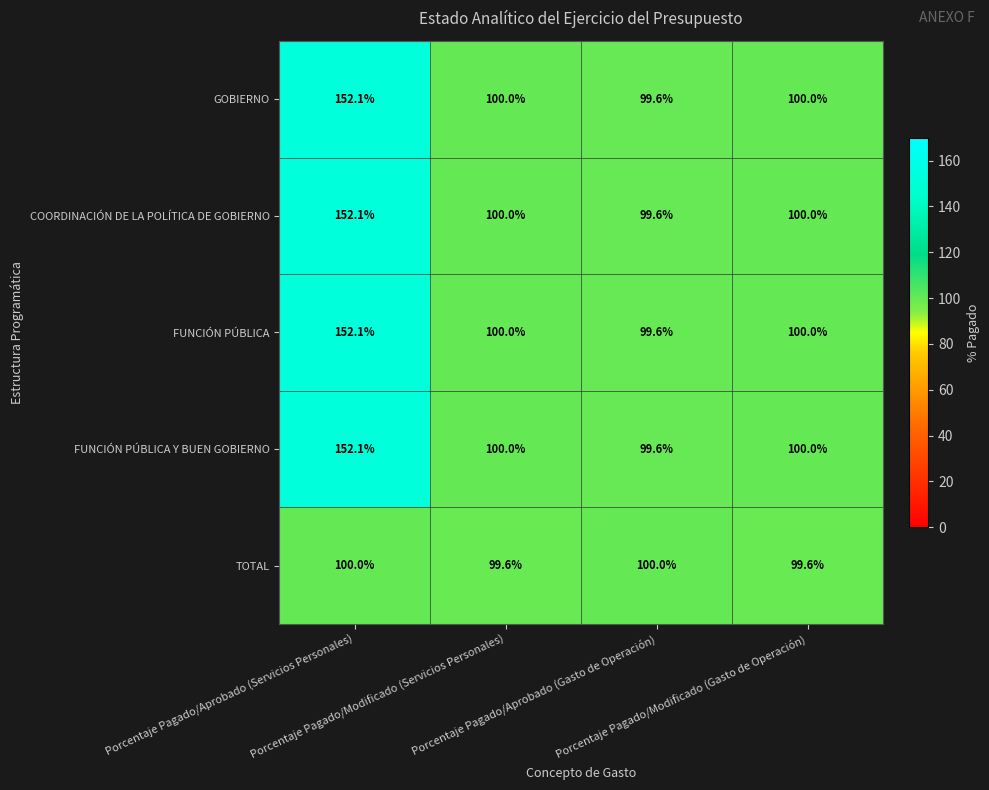

What is the difference between the maximum and minimum values in the TOTAL series?

0.4